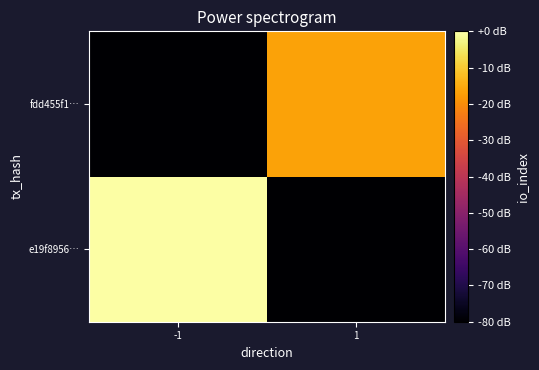

List the series in order of their overall mean, lowest first.

fdd455f1…, e19f8956…